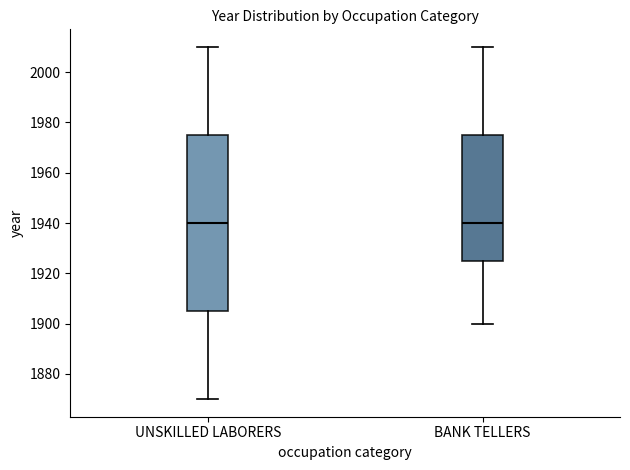

Reading left to right, transcribe this box plot: for each box, give where its median line is, the range the box spans, and where its two whiskers end, as read against the y-axis. The values are not printed on the chart, so give them approximately, as read against the axis.

UNSKILLED LABORERS: median 1940, box 1906 to 1976, whiskers 1870 to 2010
BANK TELLERS: median 1940, box 1926 to 1976, whiskers 1900 to 2010